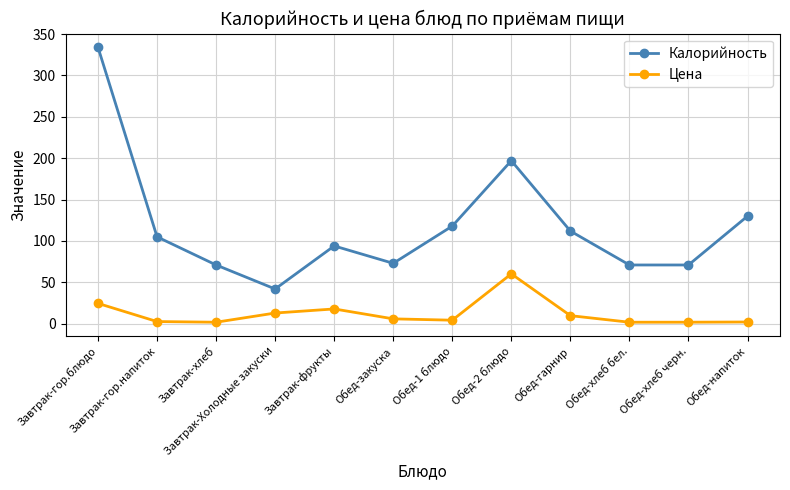

At which label does Цена first exceed 5?

Завтрак-гор.блюдо